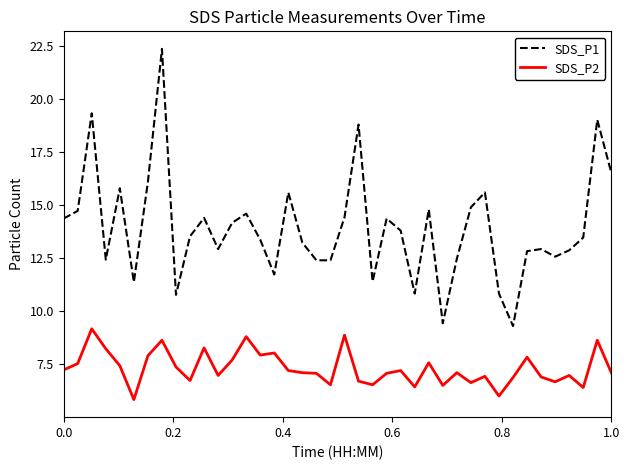

Count the number of categories in the chart.

40